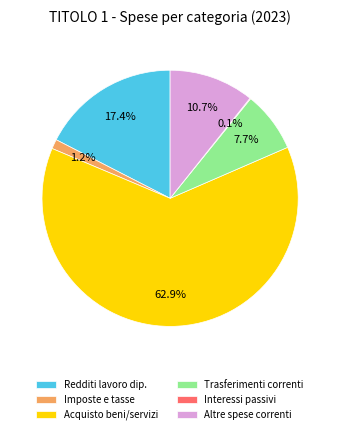

What is the largest slice in the pie chart?

Acquisto beni/servizi